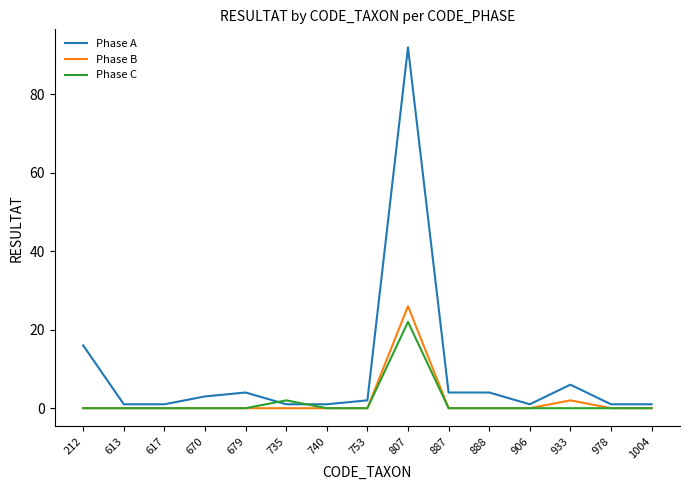

After their last crossing, which series has the higher values: Phase A or Phase C?

Phase A